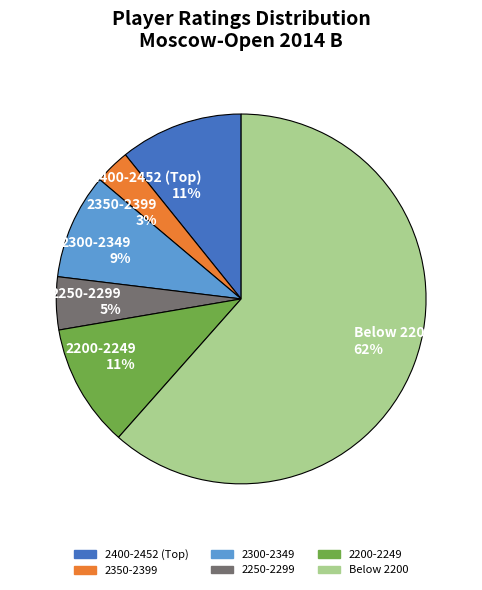

Count the number of slices in the pie.

6